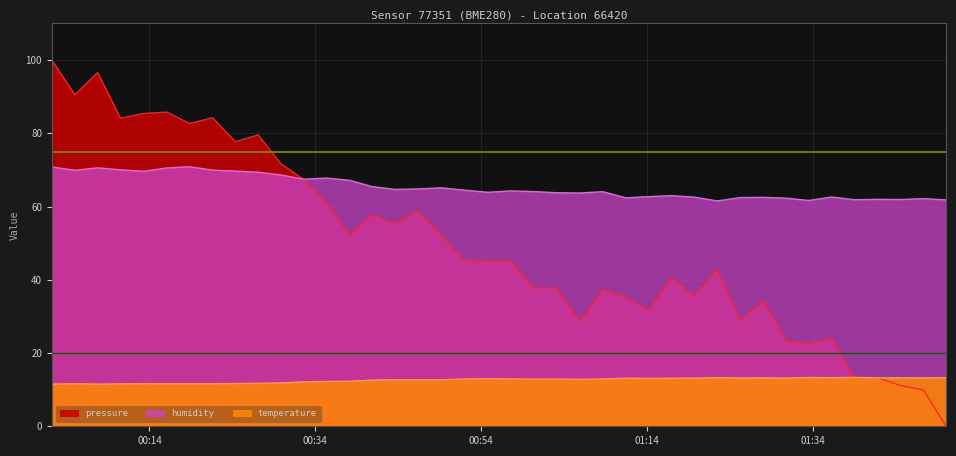

Which series has the widest spread of values?

pressure